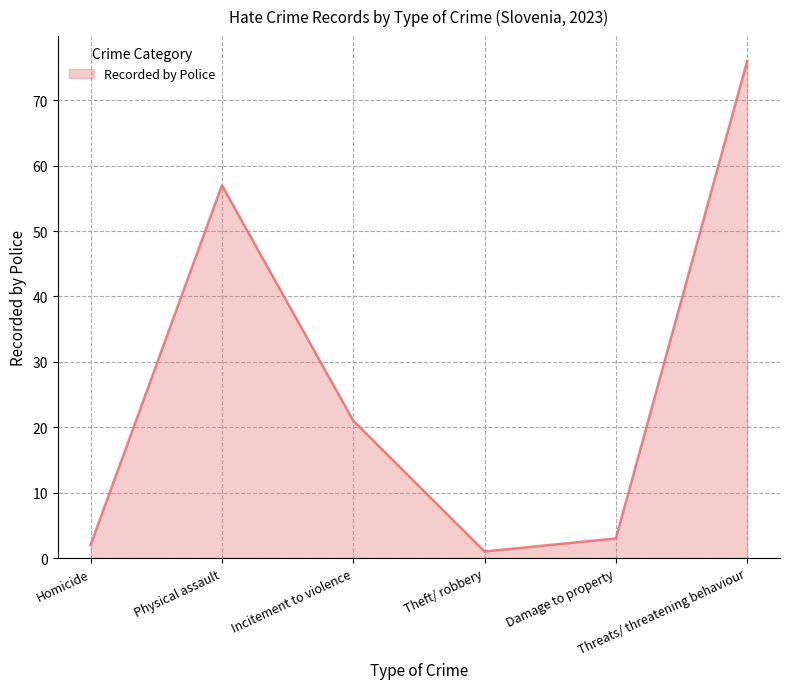

The value at Threats/ threatening behaviour is 76. True or false?

True